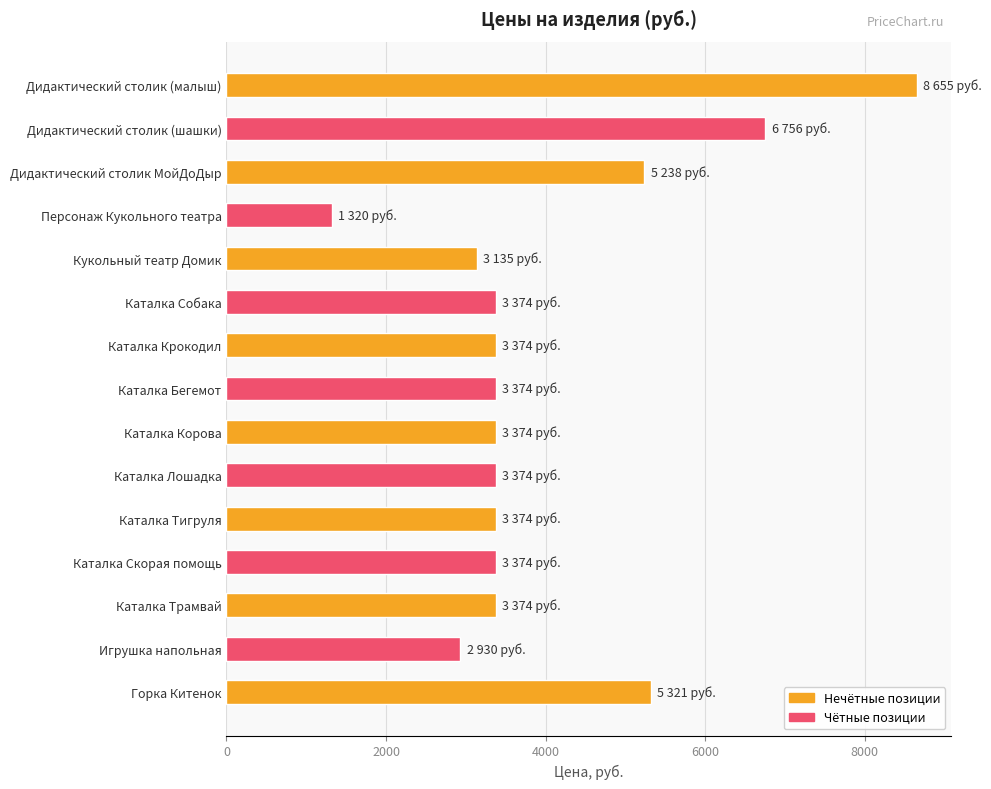

What is the difference between the values at Персонаж Кукольного театра and Горка Китенок?

4001